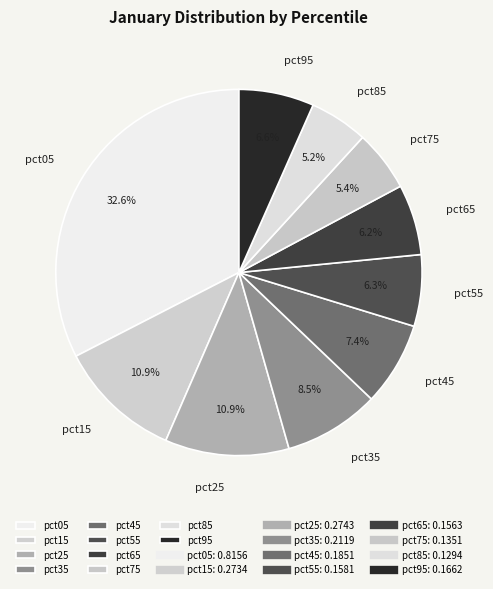

Combined, what portion of the pie is pct65 and pct05?

38.8%